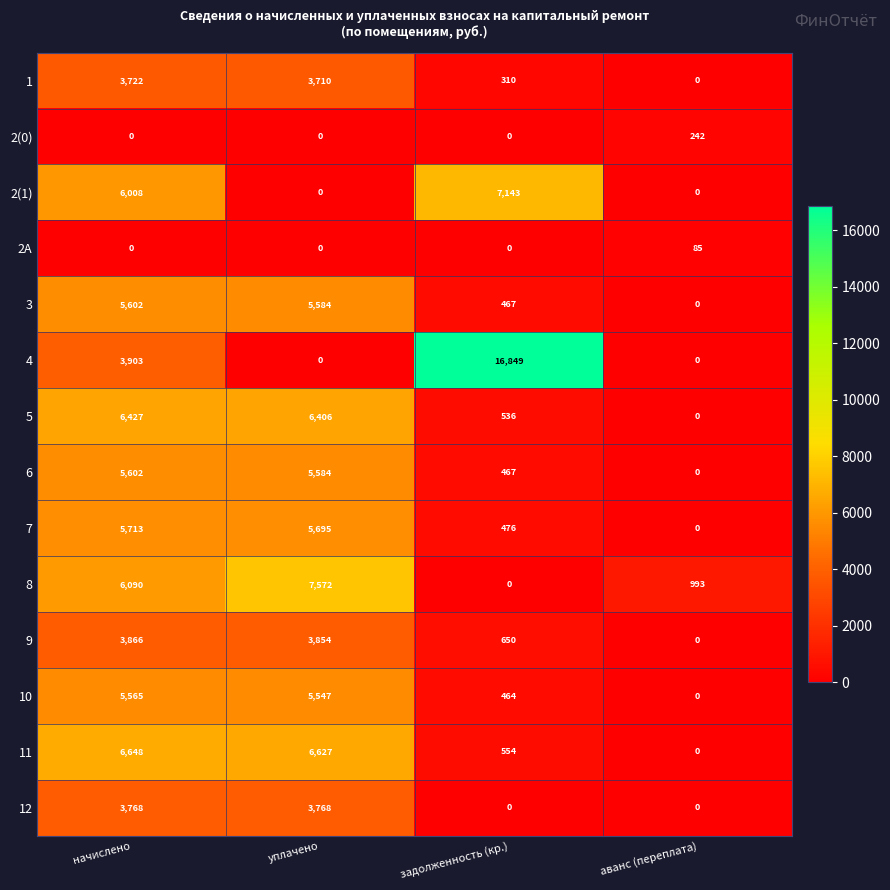

What is the total value across all series at уплачено?

54347